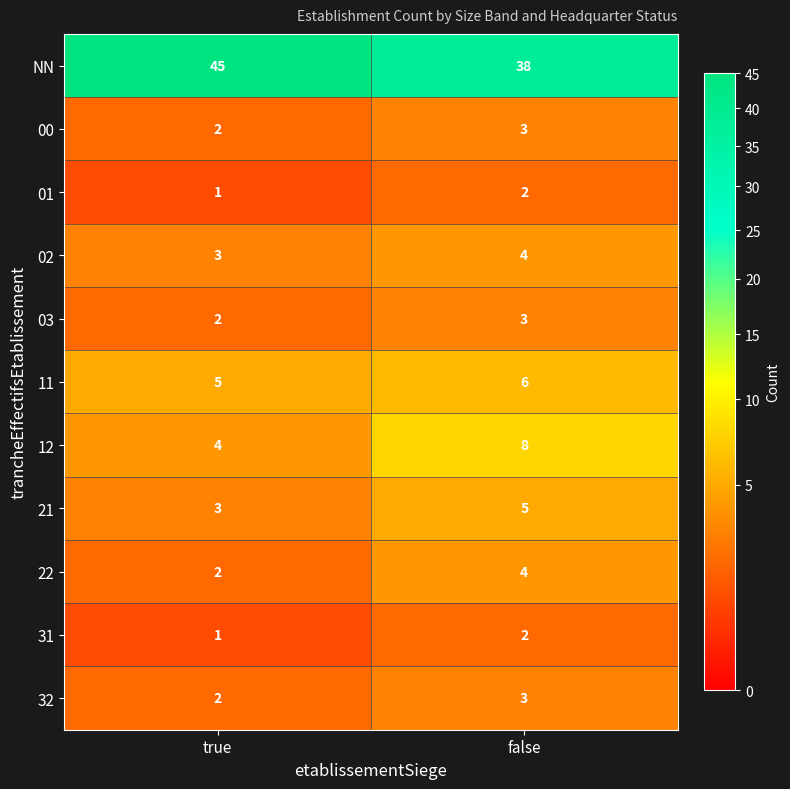

Reading left to right, list all the values displayed in this chart.

NN: 45	38
00: 2	3
01: 1	2
02: 3	4
03: 2	3
11: 5	6
12: 4	8
21: 3	5
22: 2	4
31: 1	2
32: 2	3